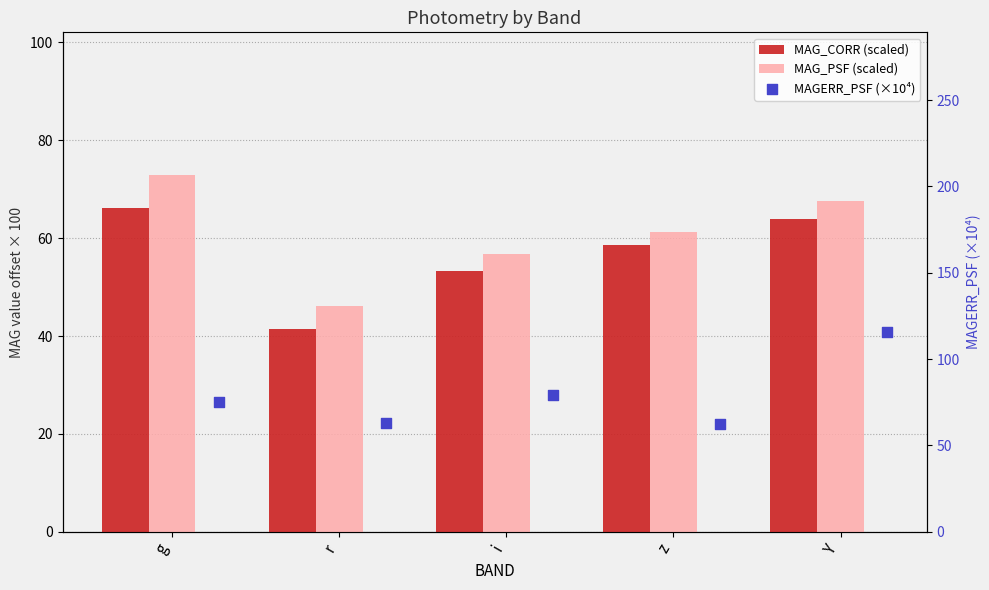

Which series contains the highest Y value?

MAGERR_PSF (×10⁴)